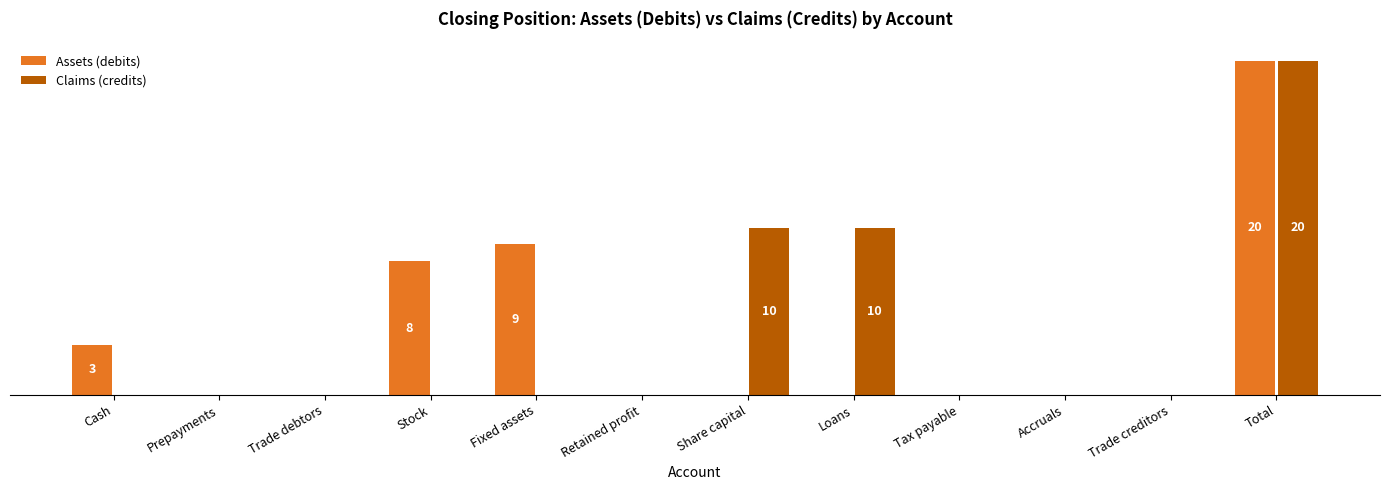

Between Trade creditors and Fixed assets, which is larger?

Fixed assets